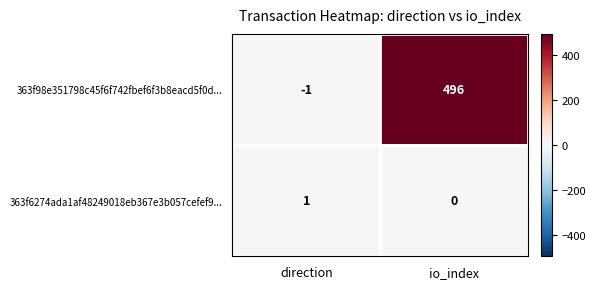

What is the difference between the highest and lowest values at io_index?

496